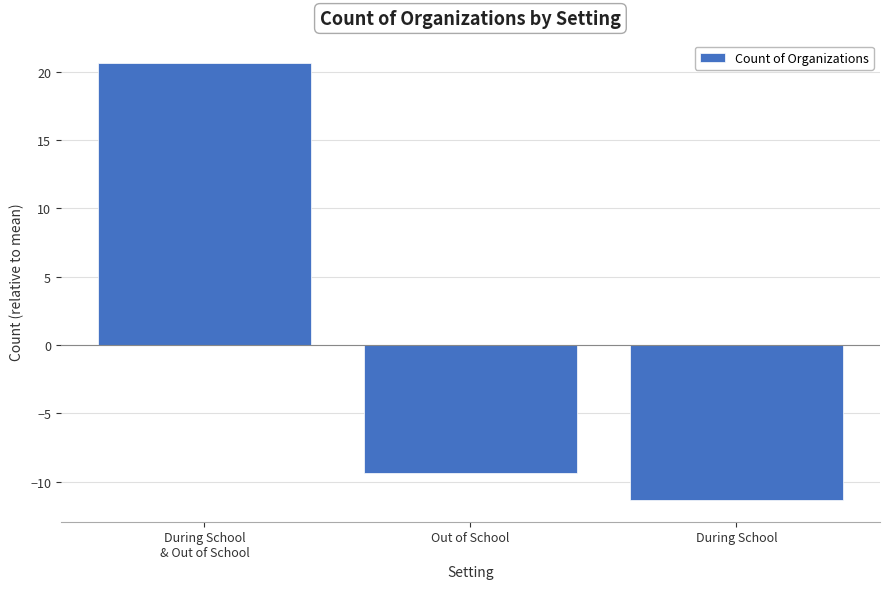

What is the label of the 1st bar from the left?

During School
& Out of School